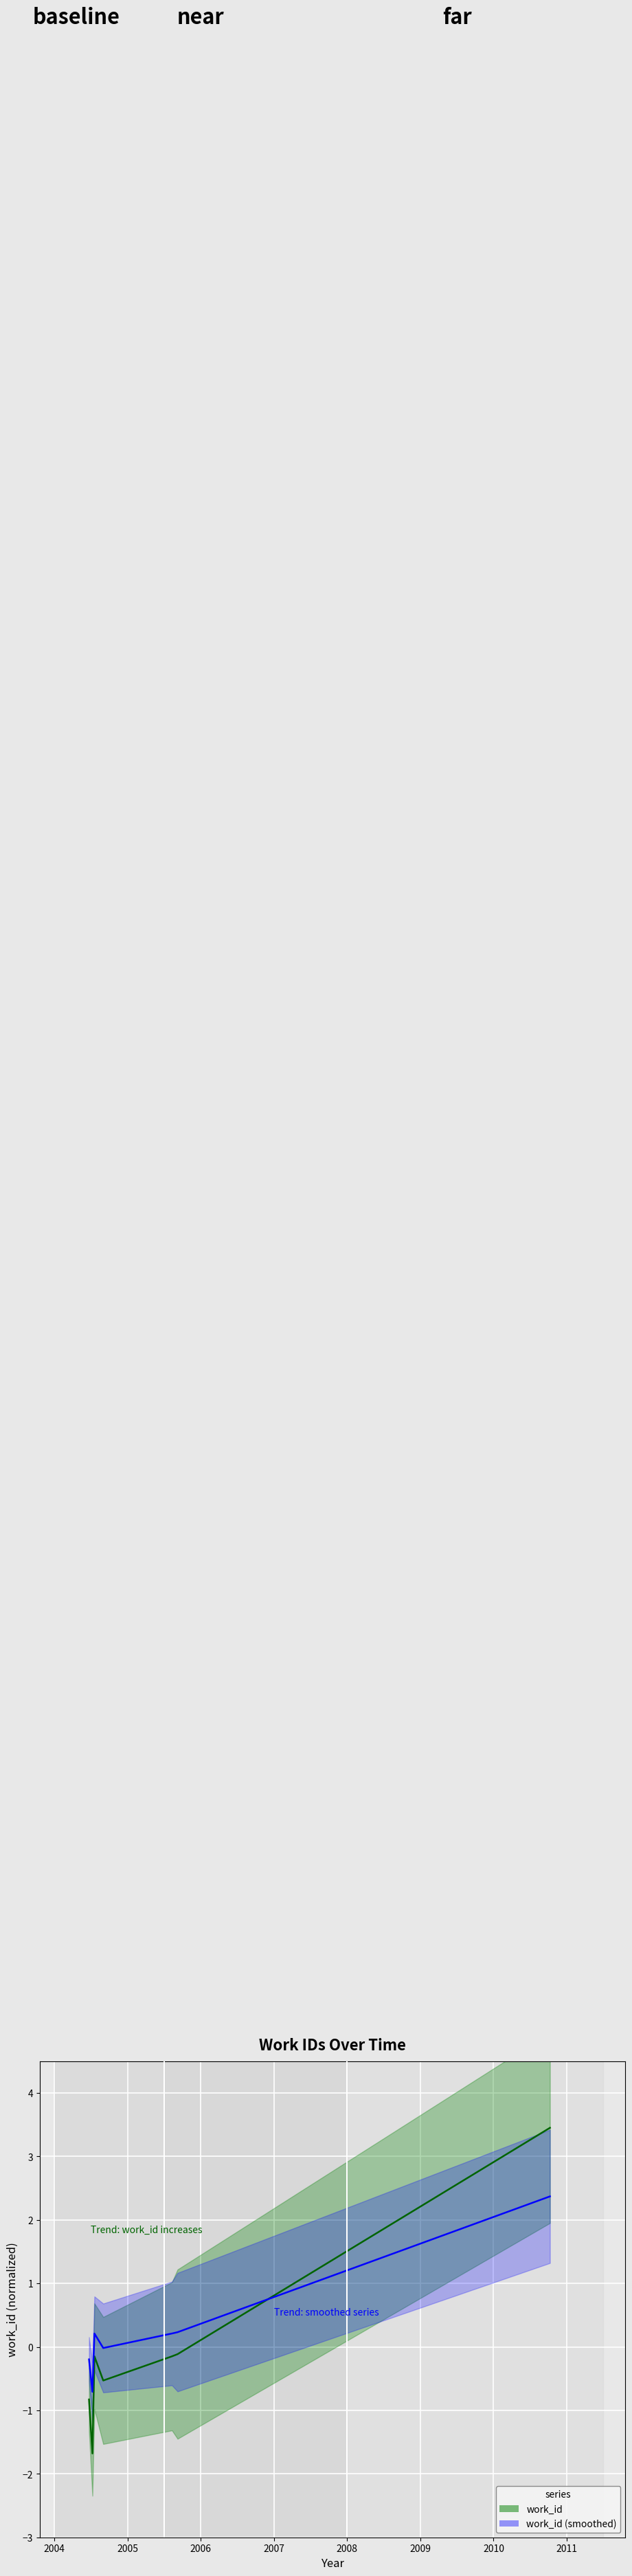

What is the difference between the work_id (smoothed) values at 2004 and 2006?

0.7